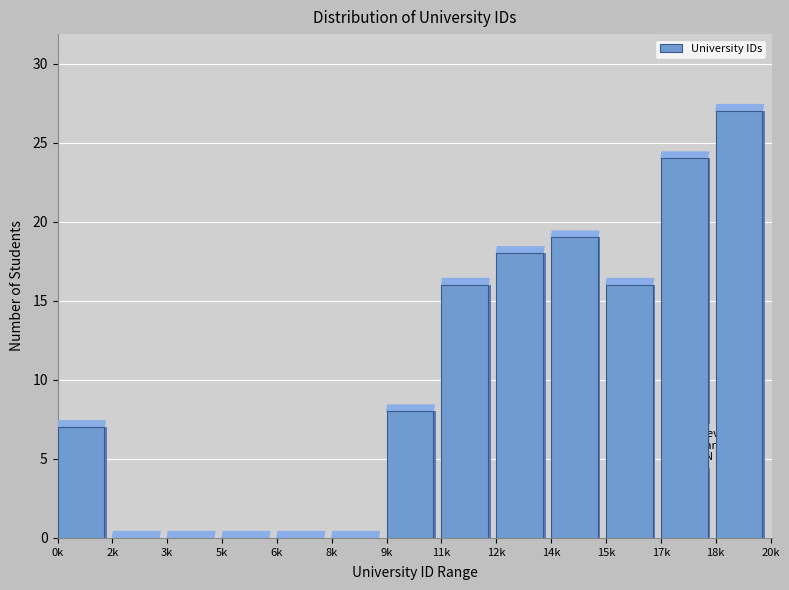

Reading left to right, transcribe all the data shown in this chart.

0k=7	2k=0	3k=0	5k=0	6k=0	8k=0	9k=8	11k=16	12k=18	14k=19	15k=16	17k=24	18k=27